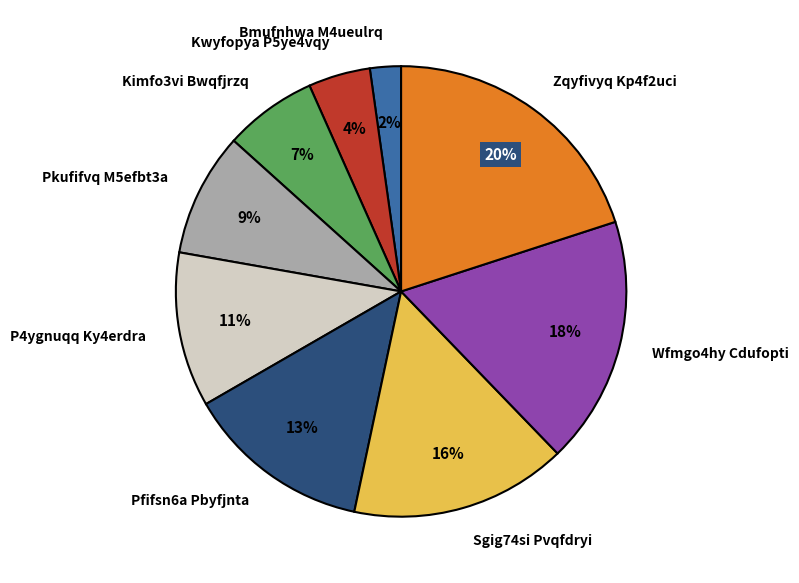

Which has a higher value, Bmufnhwa M4ueulrq or Sgig74si Pvqfdryi?

Sgig74si Pvqfdryi